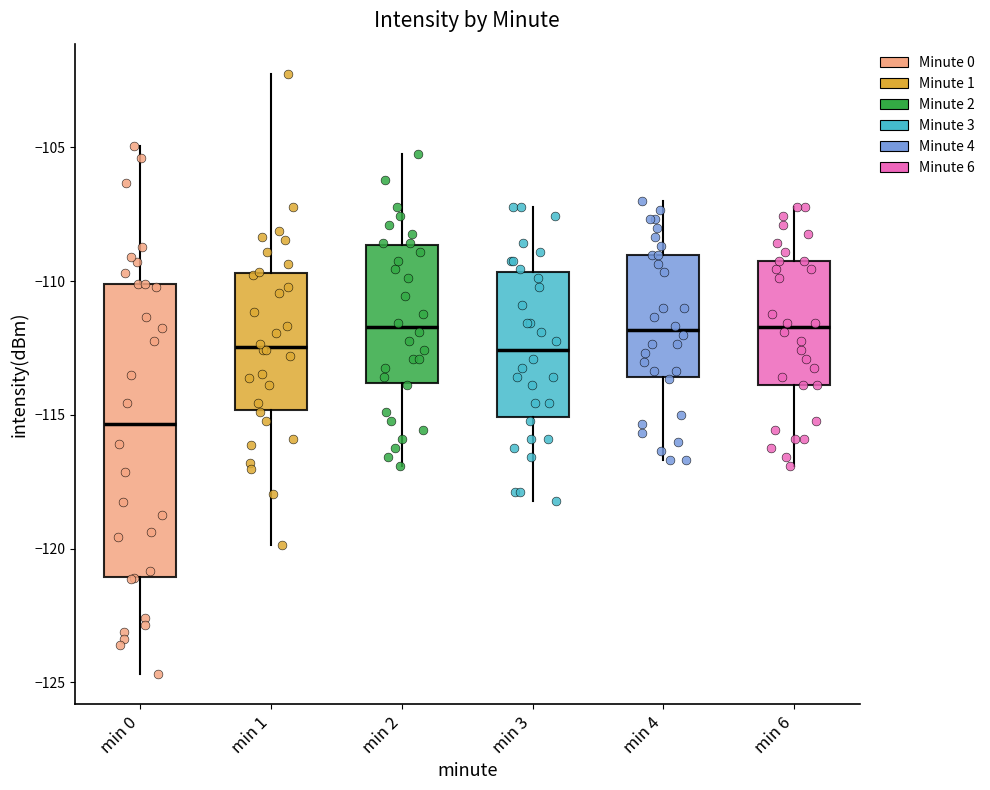

Reading left to right, read every box against the y-axis: the position of its median line, the range the box covers, and the ends of its whiskers. The values are not printed on the chart, so give them approximately, as read against the axis.

min 0: median -115.5, box -121.0 to -110.0, whiskers -124.5 to -105.0
min 1: median -112.5, box -115.0 to -109.5, whiskers -120.0 to -102.5
min 2: median -111.5, box -114.0 to -108.5, whiskers -117.0 to -105.0
min 3: median -112.5, box -115.0 to -109.5, whiskers -118.0 to -107.0
min 4: median -112.0, box -113.5 to -109.0, whiskers -116.5 to -107.0
min 6: median -111.5, box -114.0 to -109.0, whiskers -117.0 to -107.0